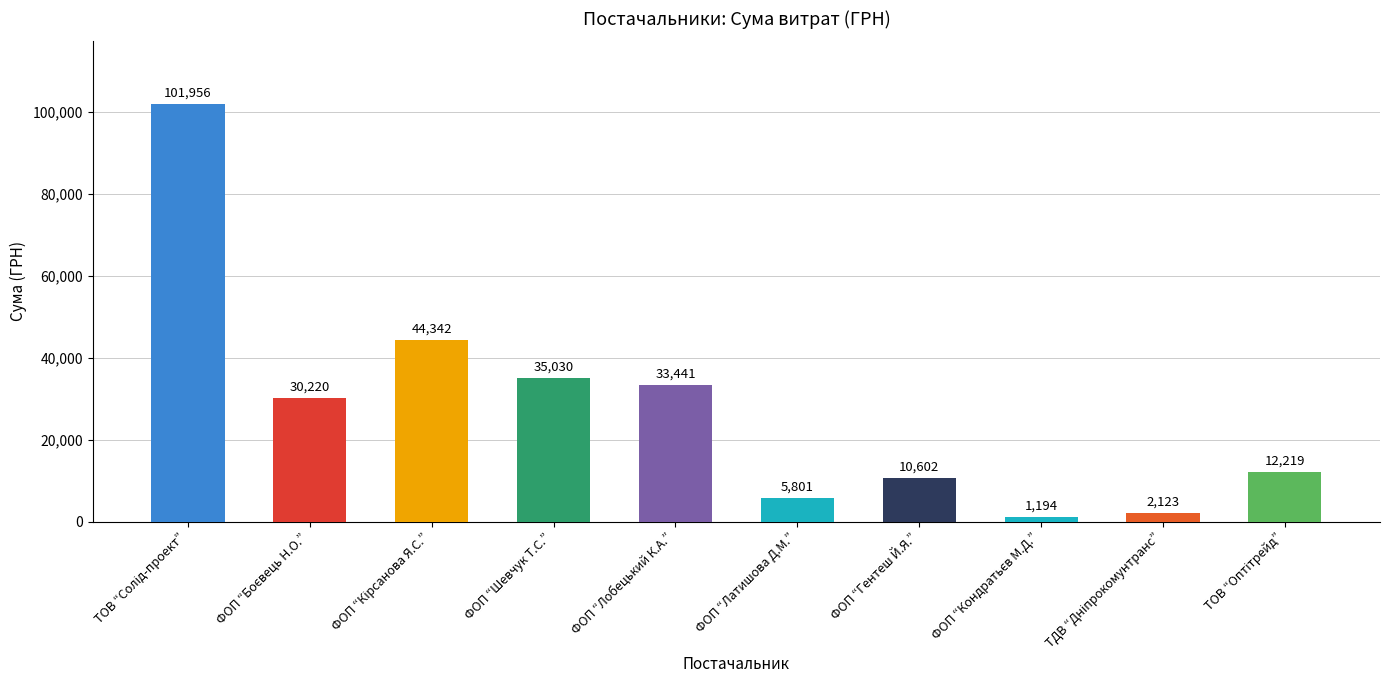

What is the greatest value displayed?

101956.1